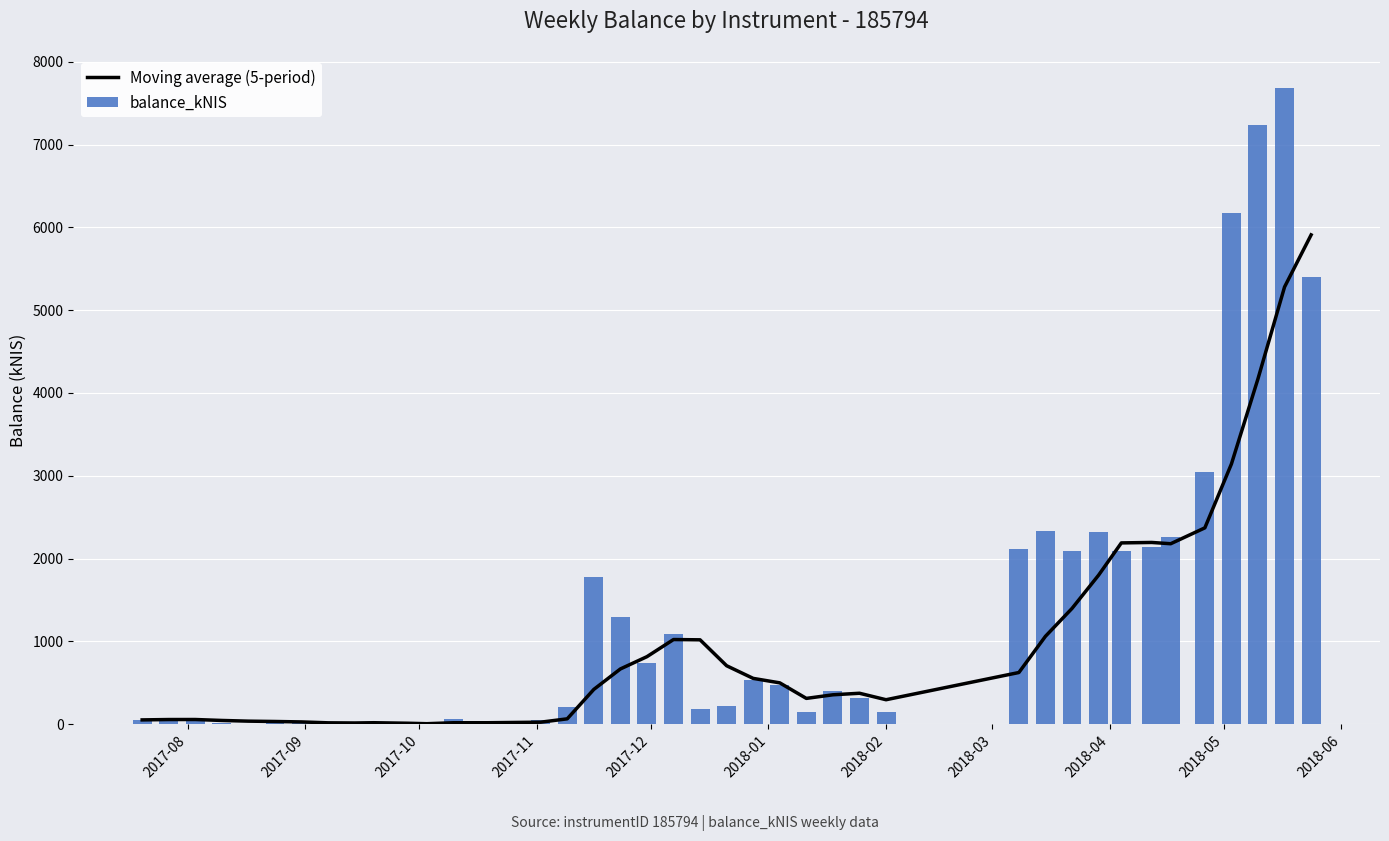

What is the sum of all balance_kNIS values?

52790.6